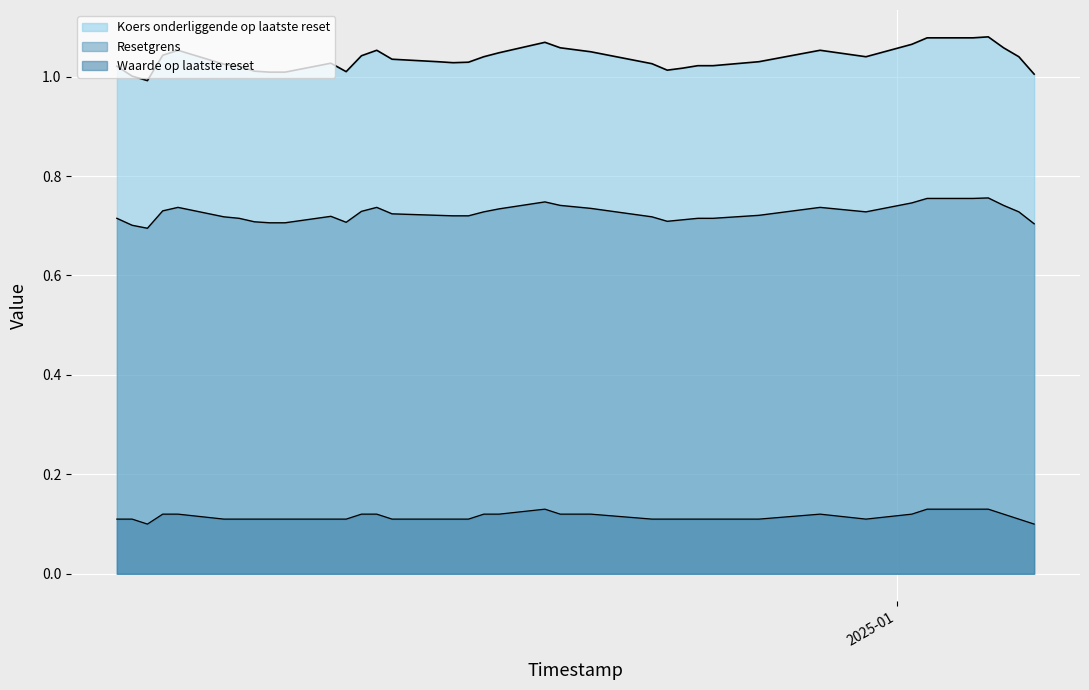

True or false: Resetgrens has a value of 0.7 at 2024-12-20.

True